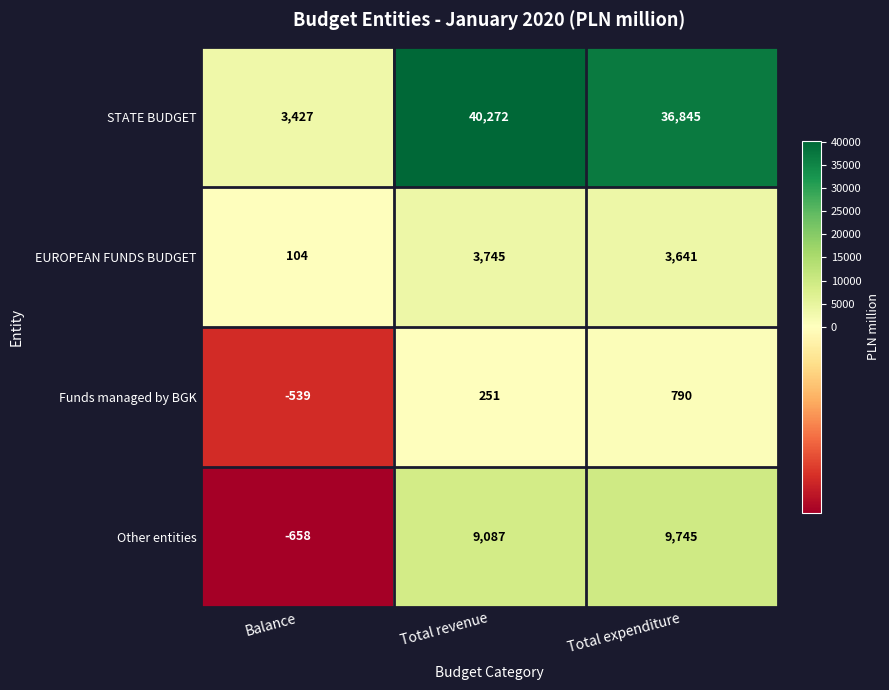

What is the sum of the Other entities values at Total revenue and Total expenditure?

18832